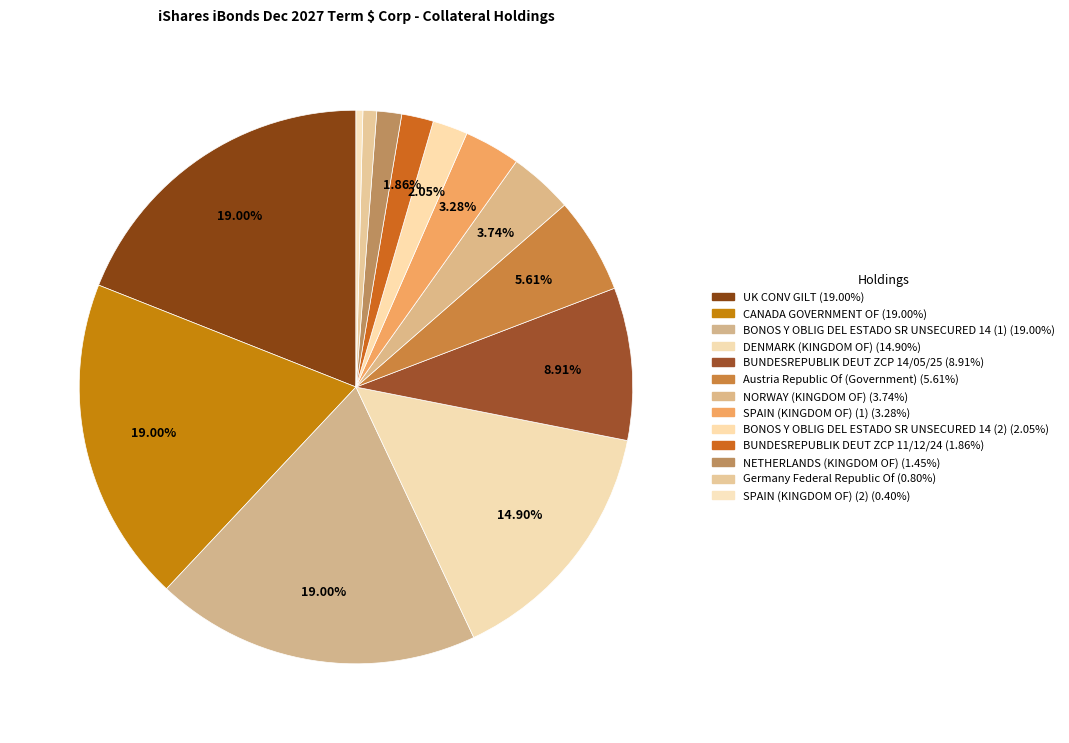

Rank the categories by value from lowest to highest.

SPAIN (KINGDOM OF) (2), Germany Federal
Republic Of, NETHERLANDS (KINGDOM OF), BUNDESREPUBLIK DEUT
ZCP 11/12/24, BONOS Y OBLIG DEL ESTADO
SR UNSECURED 14 (2), SPAIN (KINGDOM OF) (1), NORWAY (KINGDOM OF), Austria Republic Of
(Government), BUNDESREPUBLIK DEUT
ZCP 14/05/25, DENMARK (KINGDOM OF), UK CONV GILT, CANADA GOVERNMENT OF, BONOS Y OBLIG DEL ESTADO
SR UNSECURED 14 (1)